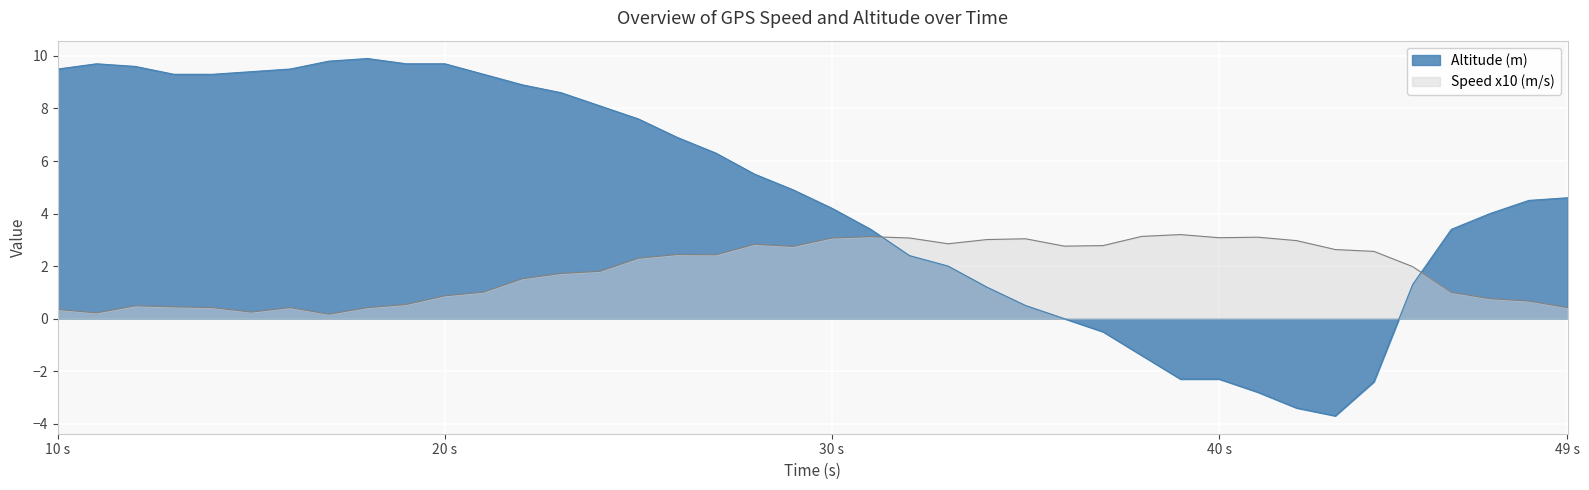

Which has a higher value, 41 or 17?

41